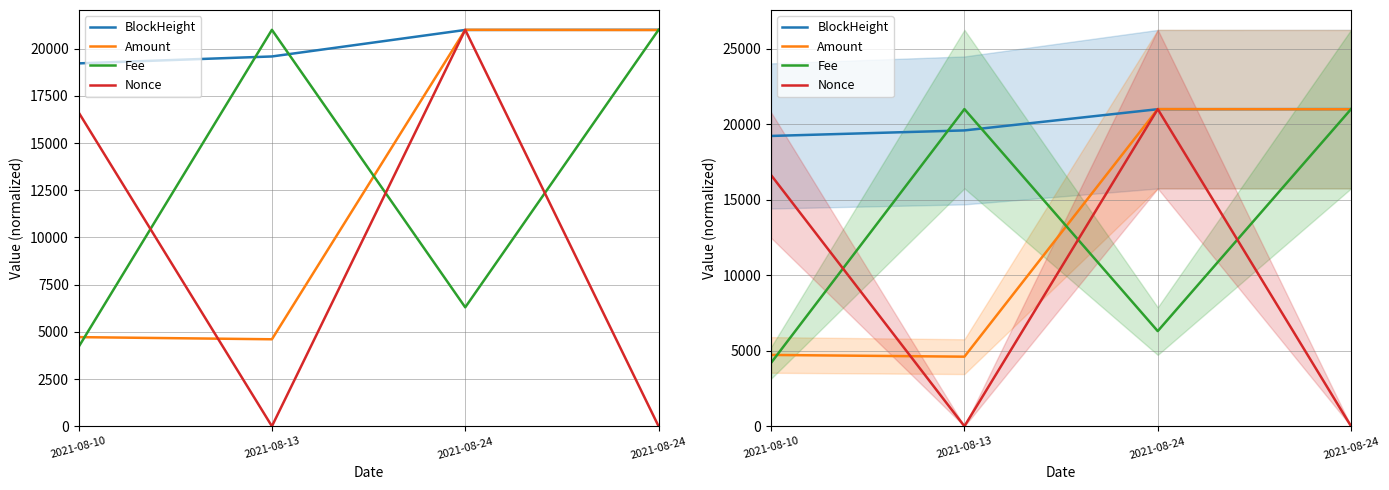

Reading right to left, list all the values displayed in this chart.

BlockHeight: 2021-08-24=21000.0	2021-08-24=20993.1	2021-08-13=19589.0	2021-08-10=19222.3
Amount: 2021-08-24=20989.7	2021-08-24=21000.0	2021-08-13=4607.2	2021-08-10=4721.0
Fee: 2021-08-24=21000.0	2021-08-24=6300.0	2021-08-13=21000.0	2021-08-10=4200.0
Nonce: 2021-08-24=2.2	2021-08-24=21000.0	2021-08-13=0.0	2021-08-10=16628.8